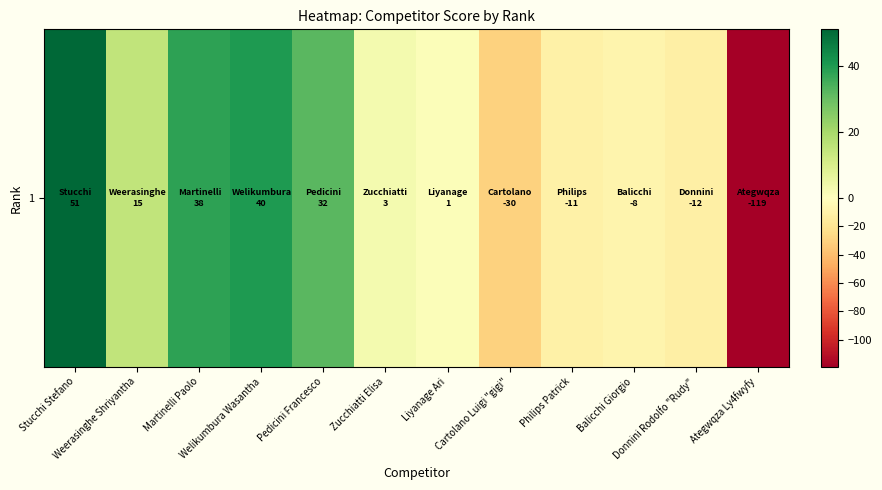

At which label is the value closest to -34?

Cartolano Luigi "gigi"